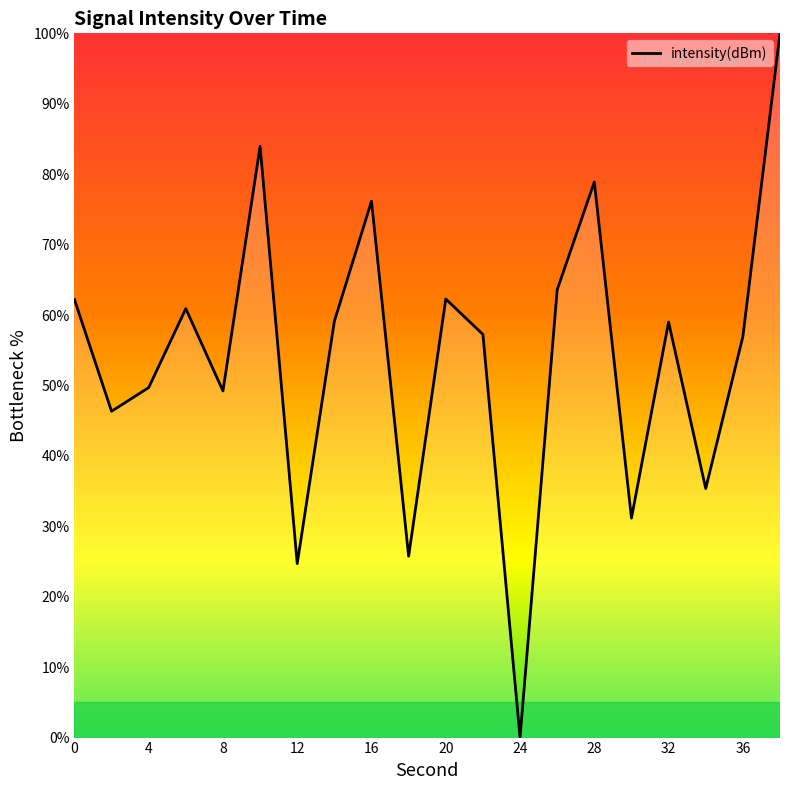

What is the greatest value displayed?

100.0